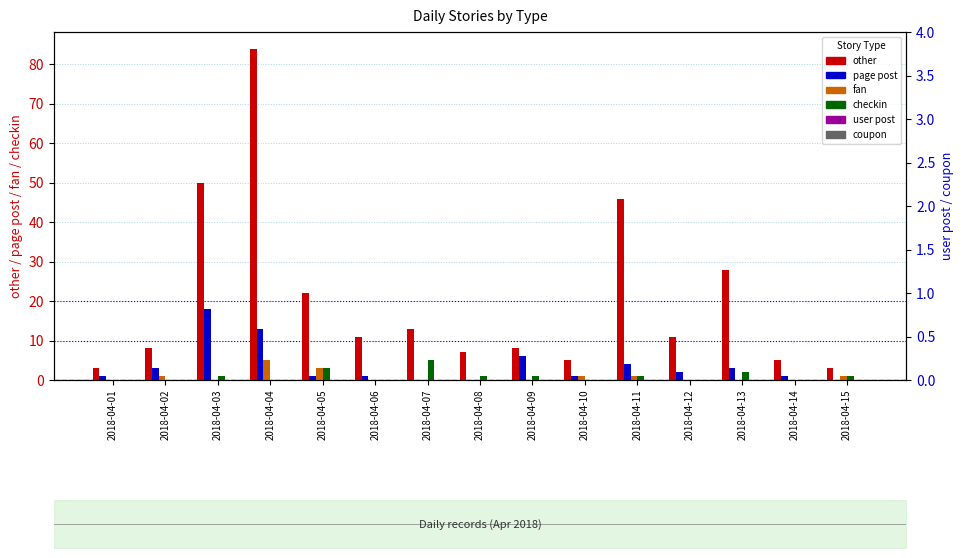

What are all the series names shown in the legend?

other, page post, fan, checkin, user post, coupon